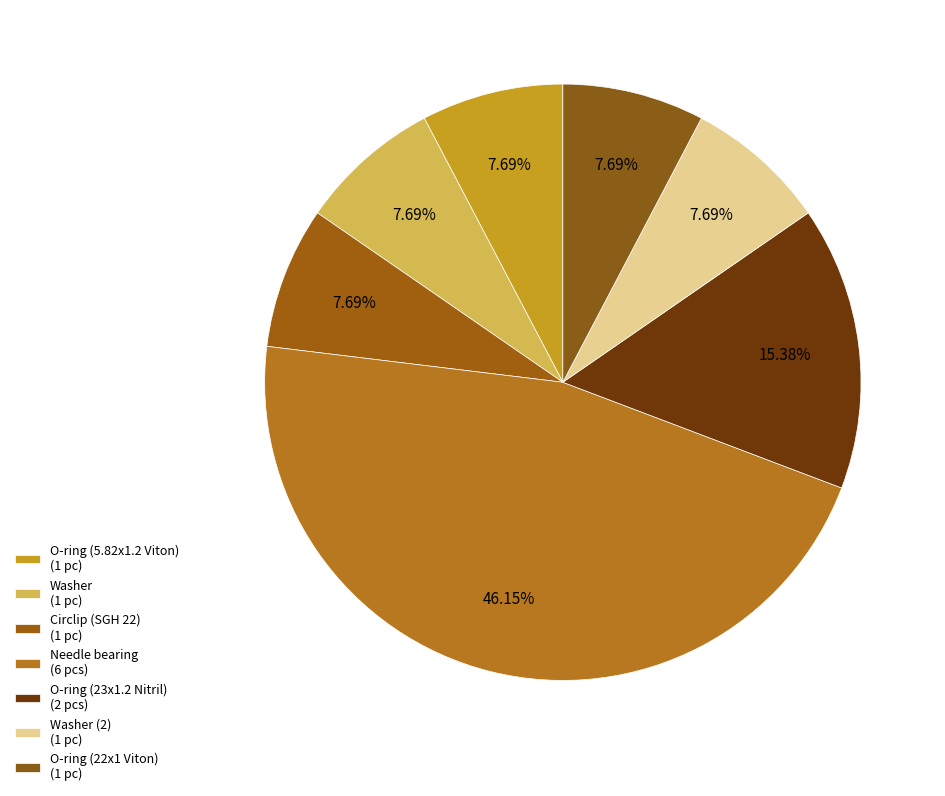

Which slice is the largest?

Needle bearing